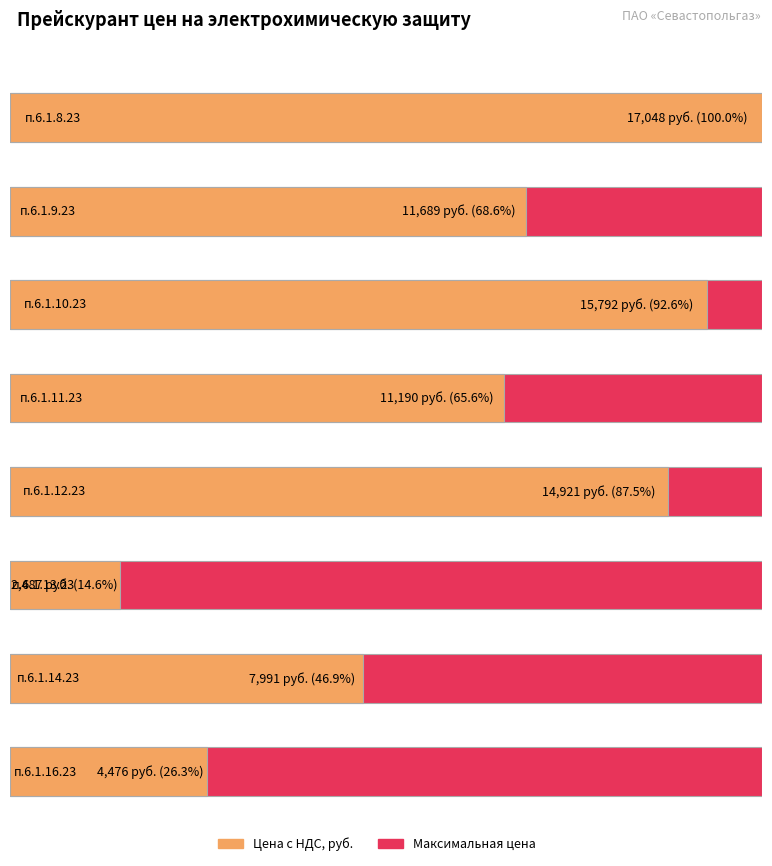

Reading left to right, transcribe all the data shown in this chart.

17048	11689	15792	11190	14921	2487	7991	4476	3730	8521	6817	6590	5965	4048	496